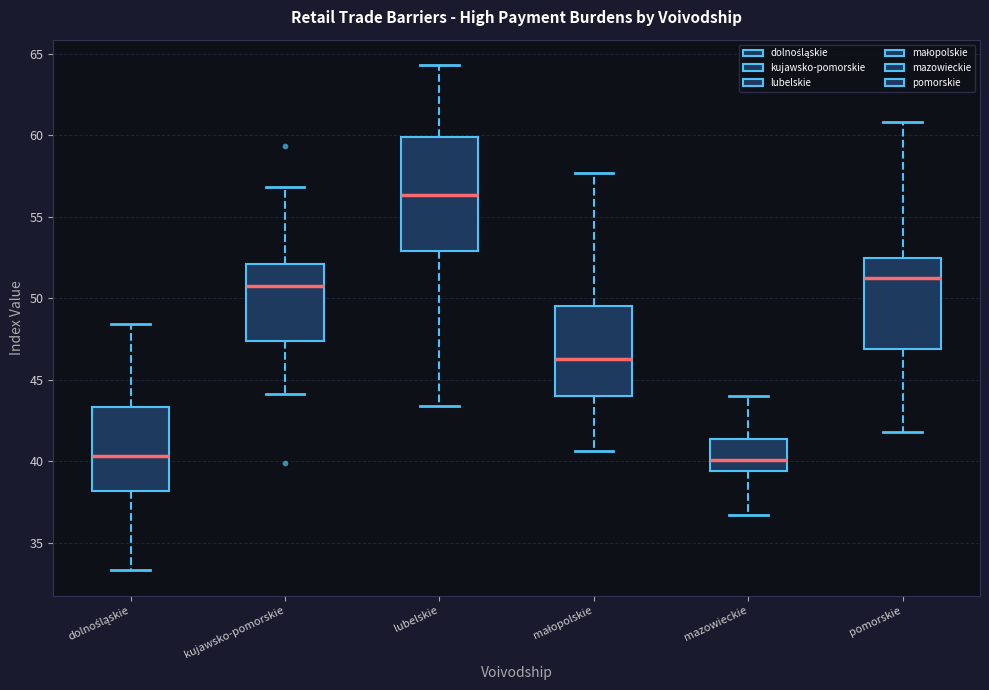

Reading left to right, transcribe this box plot: for each box, give where its median line is, the range the box spans, and where its two whiskers end, as read against the y-axis. The values are not printed on the chart, so give them approximately, as read against the axis.

dolnośląskie: median 40.5, box 38.0 to 43.5, whiskers 33.5 to 48.5
kujawsko-pomorskie: median 51.0, box 47.5 to 52.0, whiskers 44.0 to 57.0
lubelskie: median 56.5, box 53.0 to 60.0, whiskers 43.5 to 64.5
małopolskie: median 46.5, box 44.0 to 49.5, whiskers 40.5 to 57.5
mazowieckie: median 40.0, box 39.5 to 41.5, whiskers 36.5 to 44.0
pomorskie: median 51.5, box 47.0 to 52.5, whiskers 42.0 to 61.0